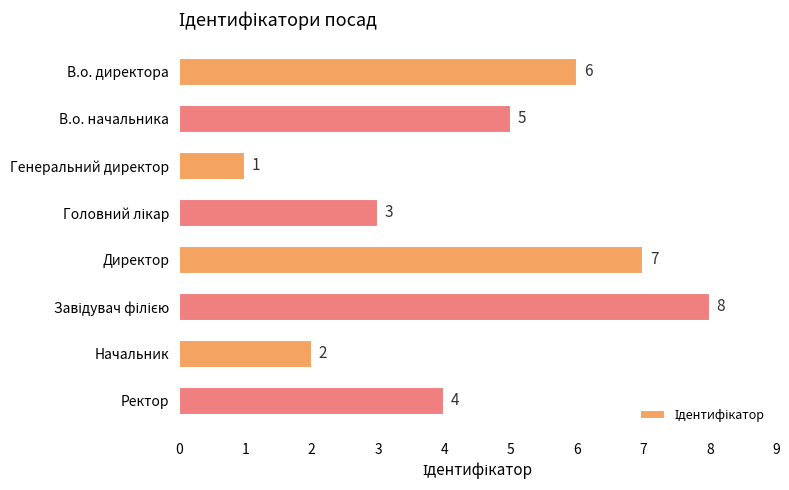

At which label is the value closest to 4?

Ректор